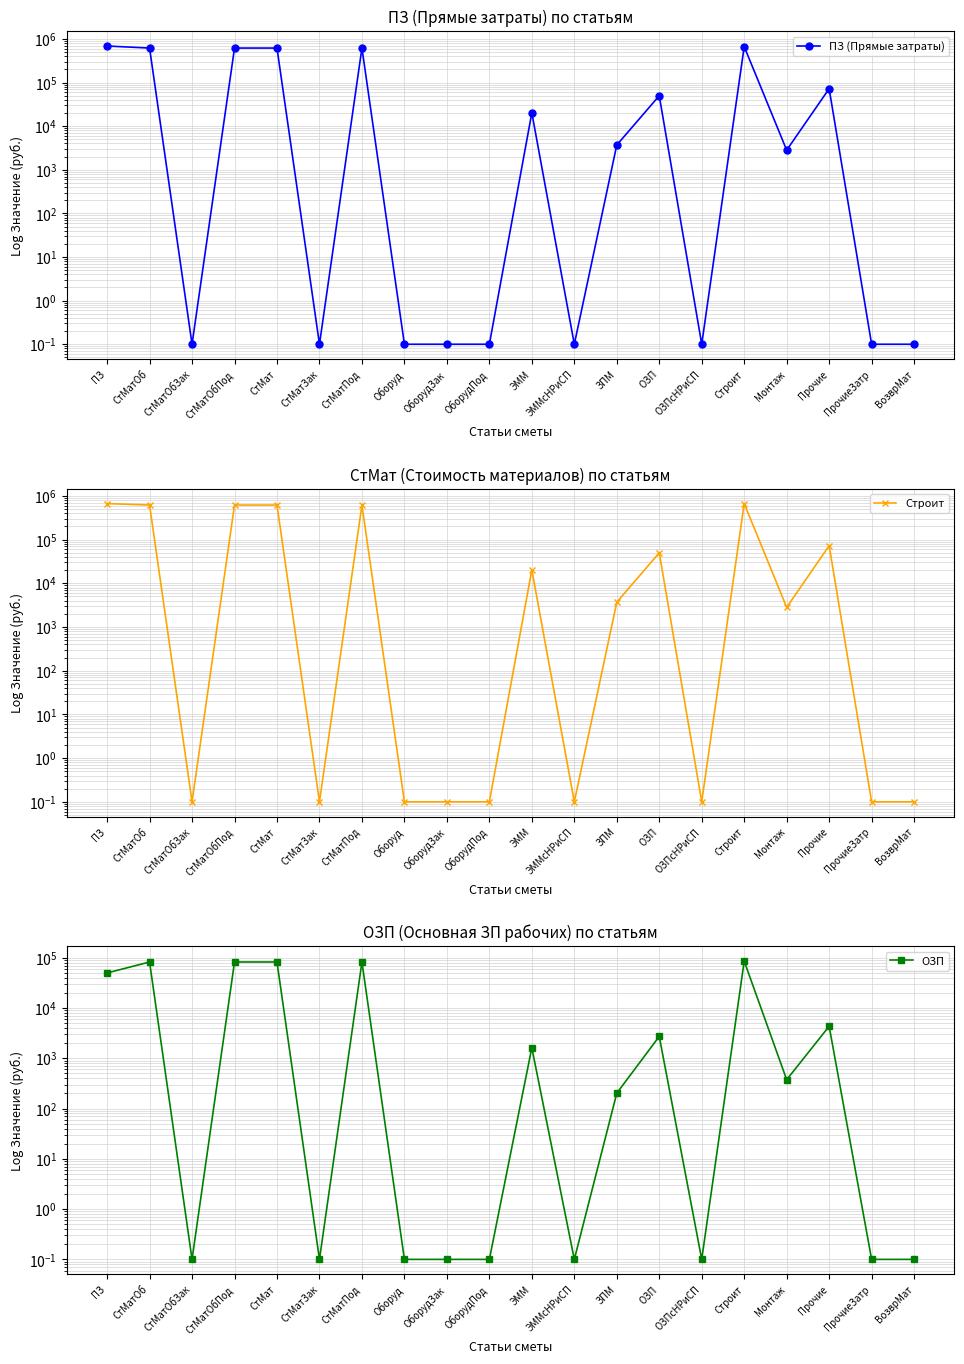

What position from the left is ЭММ?

11